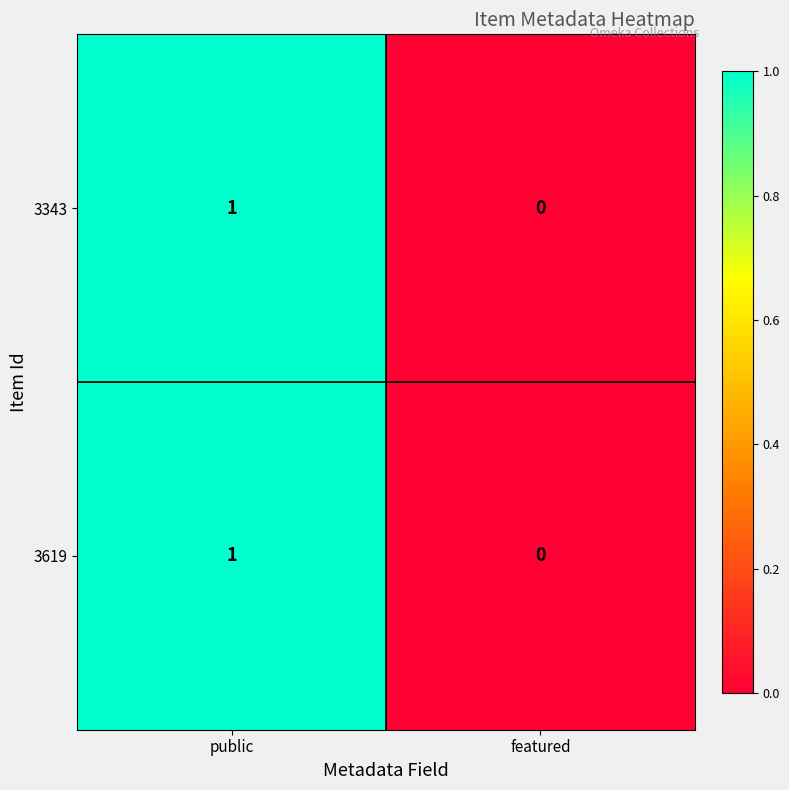

At which label does 3343 reach its minimum?

featured